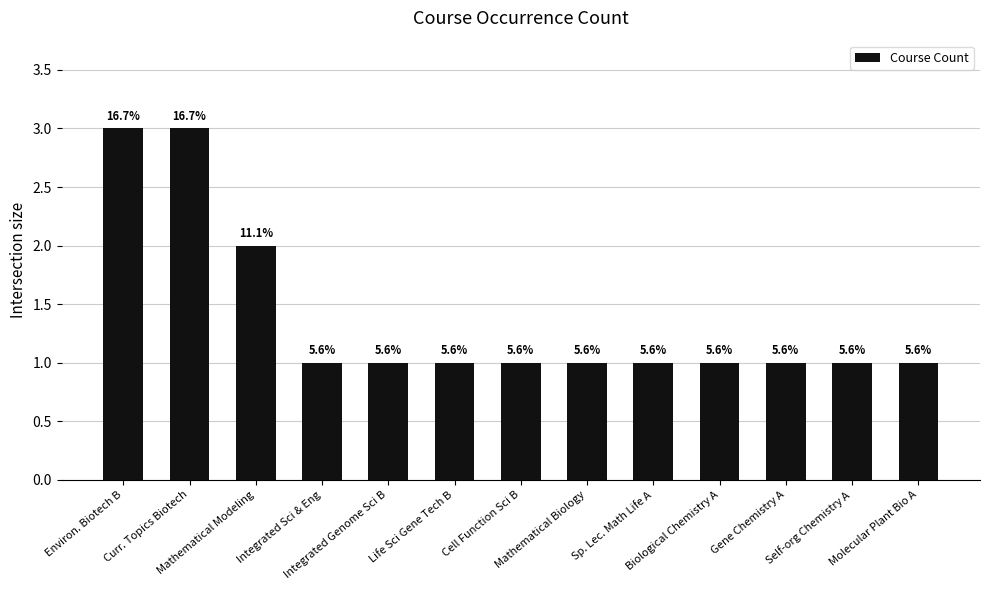

Reading right to left, list all the values displayed in this chart.

1	1	1	1	1	1	1	1	1	1	2	3	3